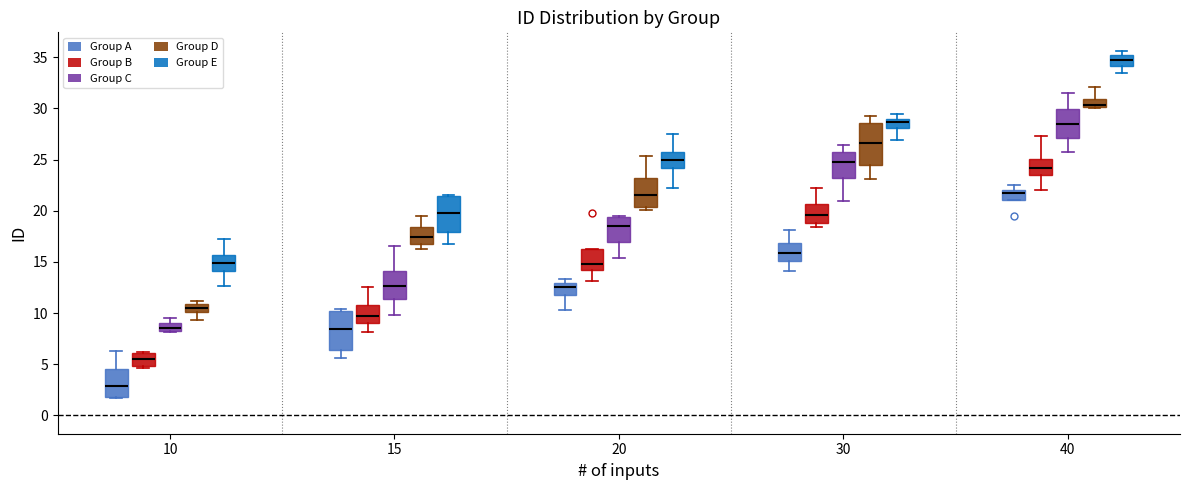

Reading left to right, transcribe this box plot: for each box, give where its median line is, the range the box spans, and where its two whiskers end, as read against the y-axis. The values are not printed on the chart, so give them approximately, as read against the axis.

10 (Group A): median 3.0, box 2.0 to 4.5, whiskers 1.5 to 6.5
10 (Group B): median 5.5, box 5.0 to 6.0, whiskers 4.5 to 6.0
10 (Group C): median 8.5, box 8.0 to 9.0, whiskers 8.0 to 9.5
10 (Group D): median 10.5, box 10.0 to 11.0, whiskers 9.5 to 11.0 (just above the box's upper edge)
10 (Group E): median 15.0, box 14.0 to 15.5, whiskers 12.5 to 17.0
15 (Group A): median 8.5, box 6.5 to 10.0, whiskers 5.5 to 10.5
15 (Group B): median 9.5, box 9.0 to 11.0, whiskers 8.0 to 12.5
15 (Group C): median 12.5, box 11.5 to 14.0, whiskers 10.0 to 16.5
15 (Group D): median 17.5, box 16.5 to 18.5, whiskers 16.0 to 19.5
15 (Group E): median 20.0, box 18.0 to 21.5, whiskers 17.0 to 21.5
20 (Group A): median 12.5, box 12.0 to 13.0, whiskers 10.5 to 13.5
20 (Group B): median 15.0, box 14.0 to 16.5, whiskers 13.0 to 16.5
20 (Group C): median 18.5, box 17.0 to 19.5, whiskers 15.5 to 19.5
20 (Group D): median 21.5, box 20.5 to 23.0, whiskers 20.0 to 25.5
20 (Group E): median 25.0, box 24.0 to 25.5, whiskers 22.0 to 27.5
30 (Group A): median 16.0, box 15.0 to 17.0, whiskers 14.0 to 18.0
30 (Group B): median 19.5, box 19.0 to 20.5, whiskers 18.5 to 22.0
30 (Group C): median 24.5, box 23.0 to 26.0, whiskers 21.0 to 26.5
30 (Group D): median 26.5, box 24.5 to 28.5, whiskers 23.0 to 29.0
30 (Group E): median 28.5, box 28.0 to 29.0, whiskers 27.0 to 29.5
40 (Group A): median 22.0 (just below the box's upper edge), box 21.0 to 22.0, whiskers 21.0 to 22.5
40 (Group B): median 24.0, box 23.5 to 25.0, whiskers 22.0 to 27.5
40 (Group C): median 28.5, box 27.0 to 30.0, whiskers 25.5 to 31.5
40 (Group D): median 30.5, box 30.0 to 31.0, whiskers 30.0 to 32.0
40 (Group E): median 34.5, box 34.0 to 35.0, whiskers 33.5 to 35.5